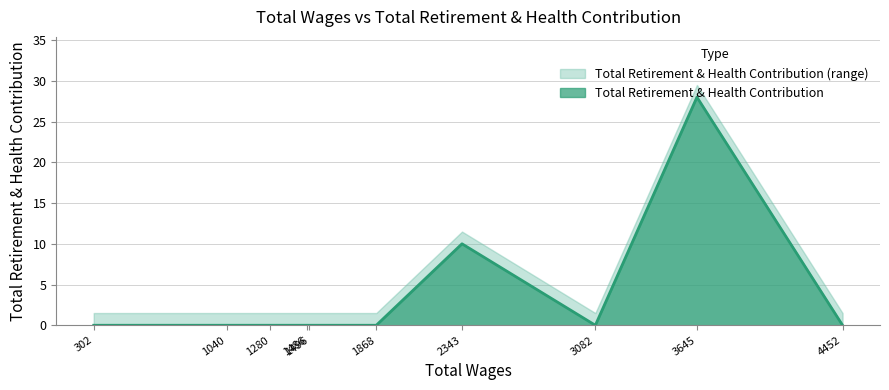

Between 1280.0 and 302.0, which is larger?

1280.0